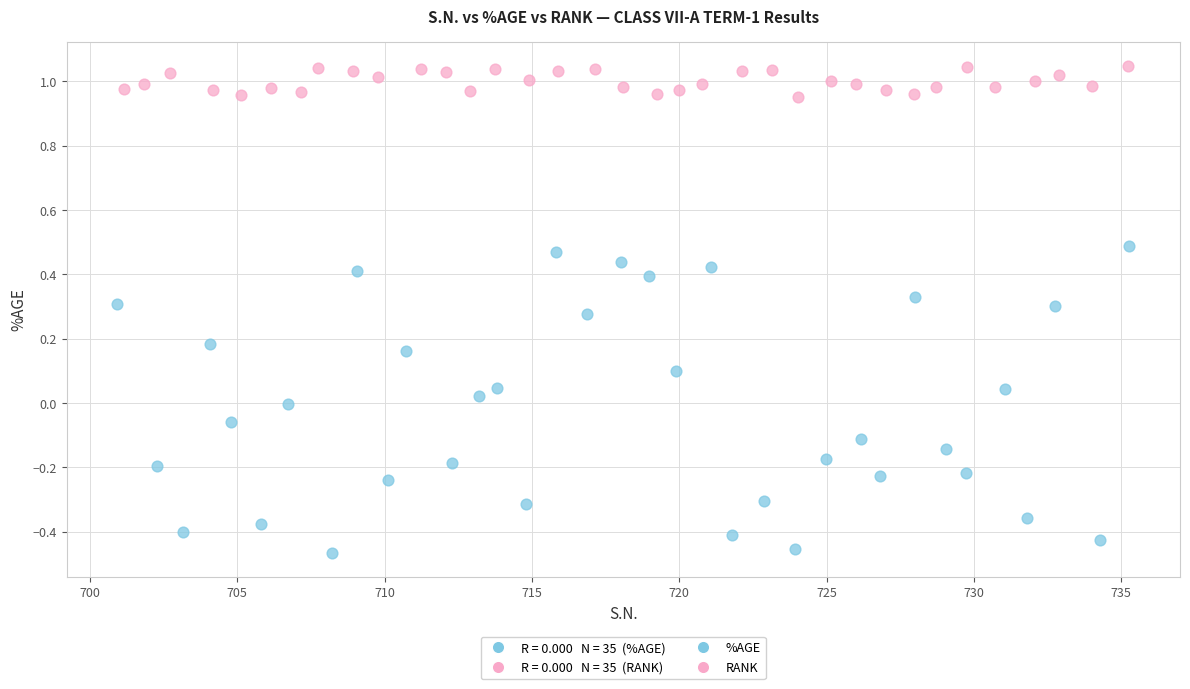

Which series contains the highest Y value?

RANK